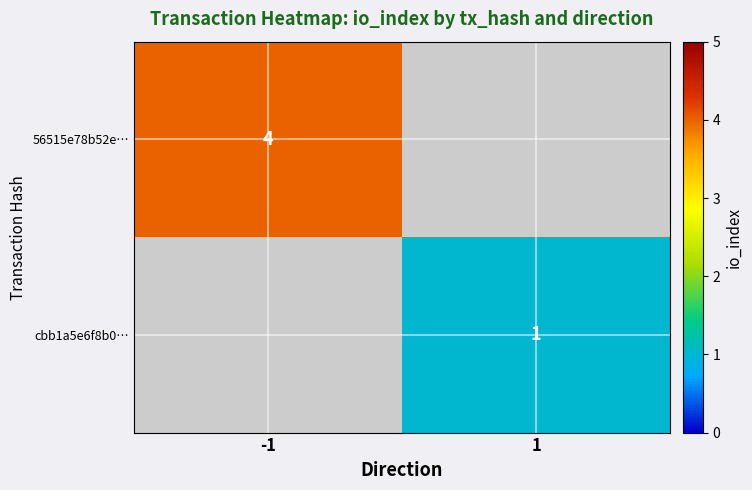

True or false: cbb1a5e6f8b0… has a value of 1 at 1.

True